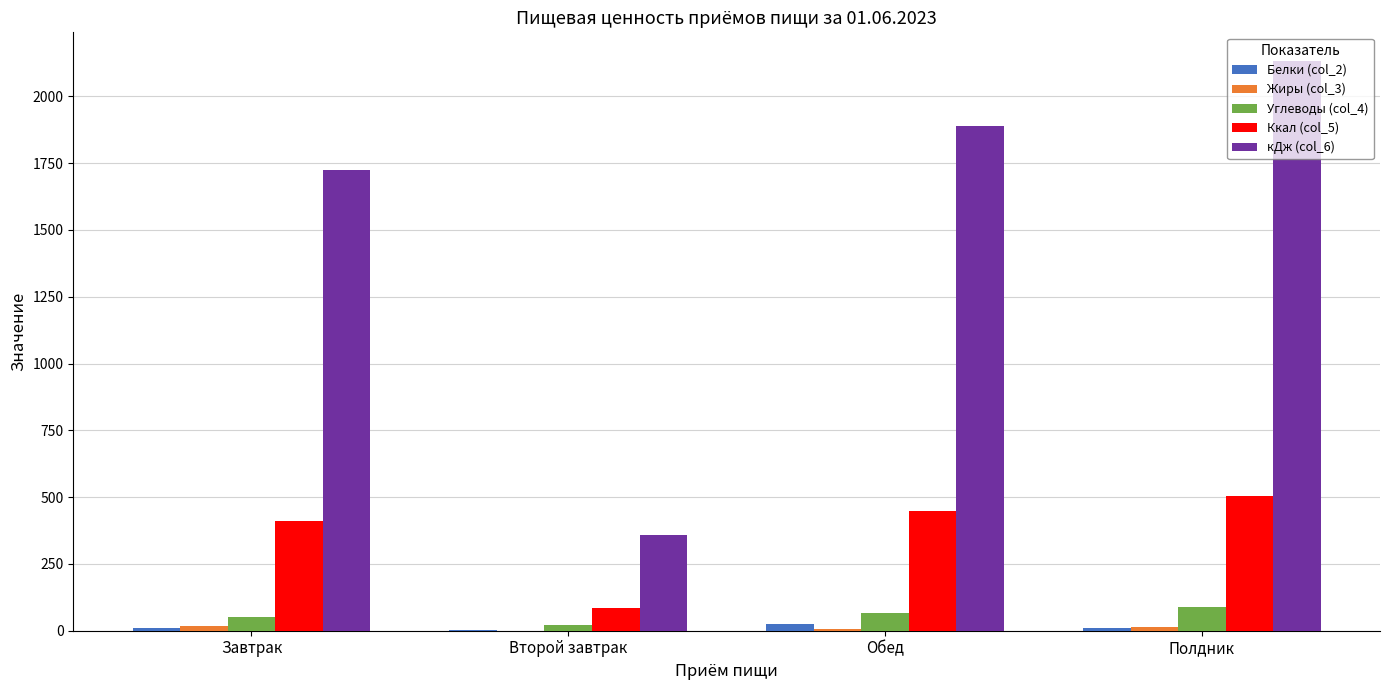

What is the maximum value shown in the chart?

2133.2